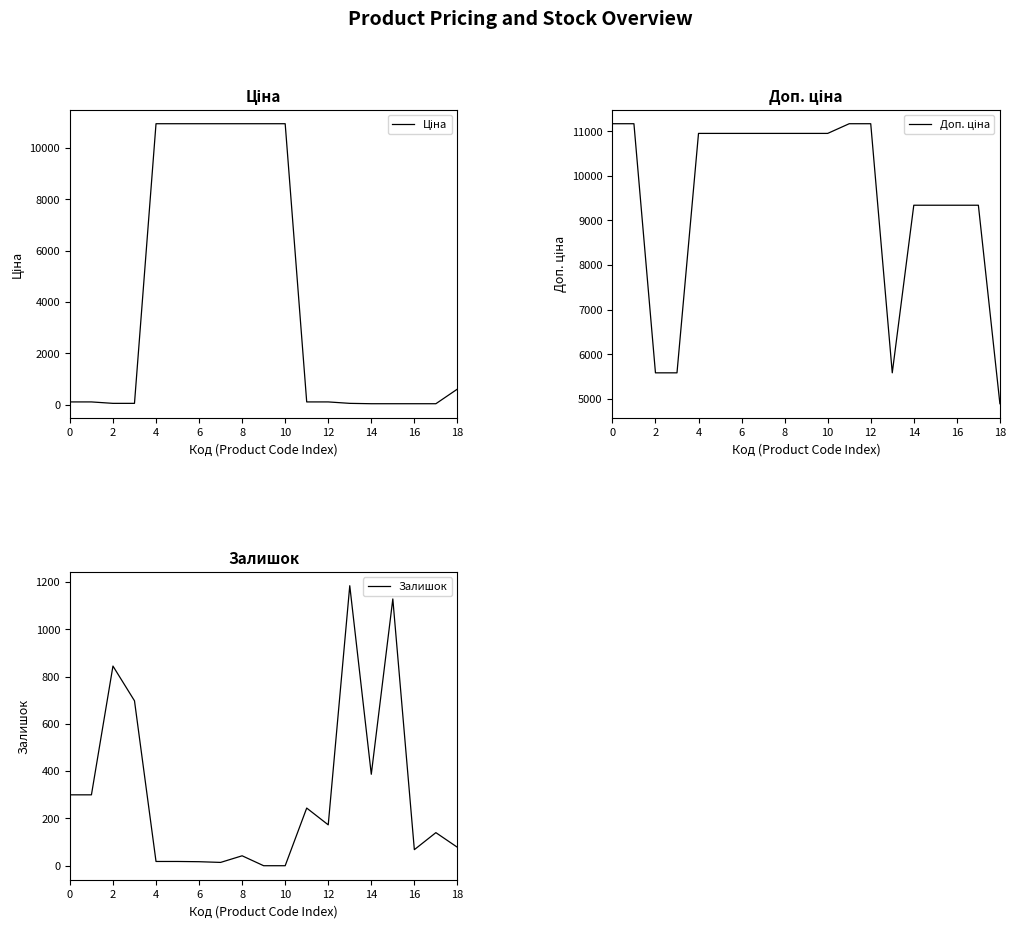

Which series has the largest range (max minus min)?

Ціна